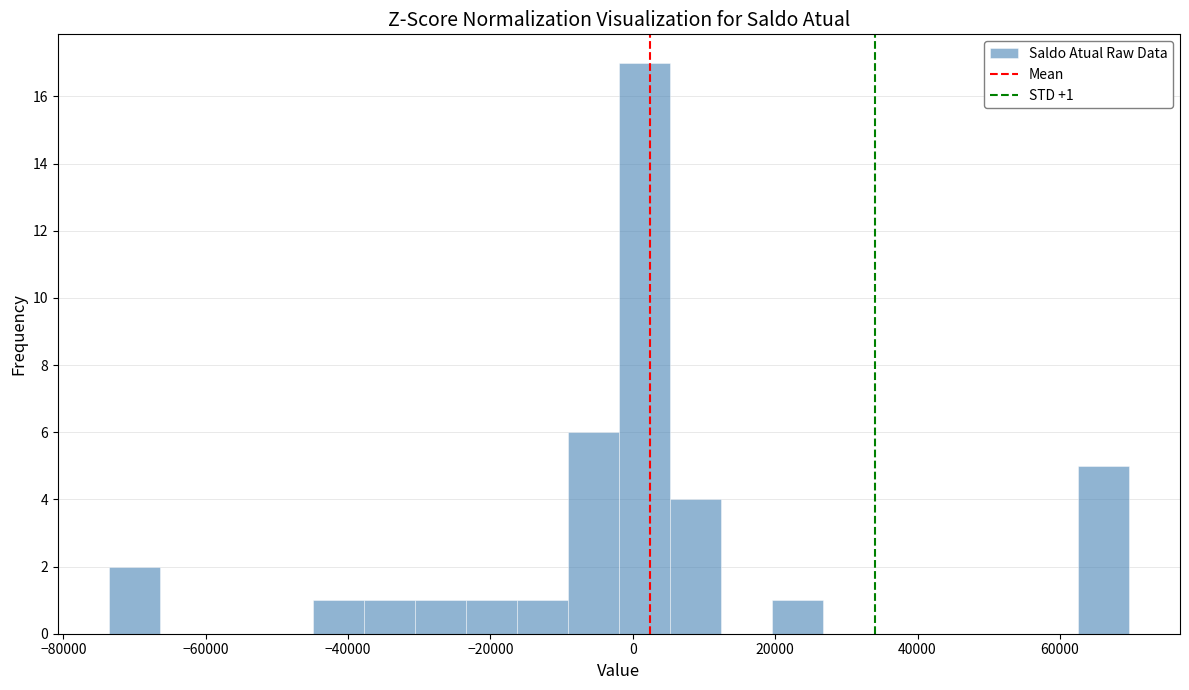

Read against the x-axis, roughly where is the centre of the tallest bar?

2000